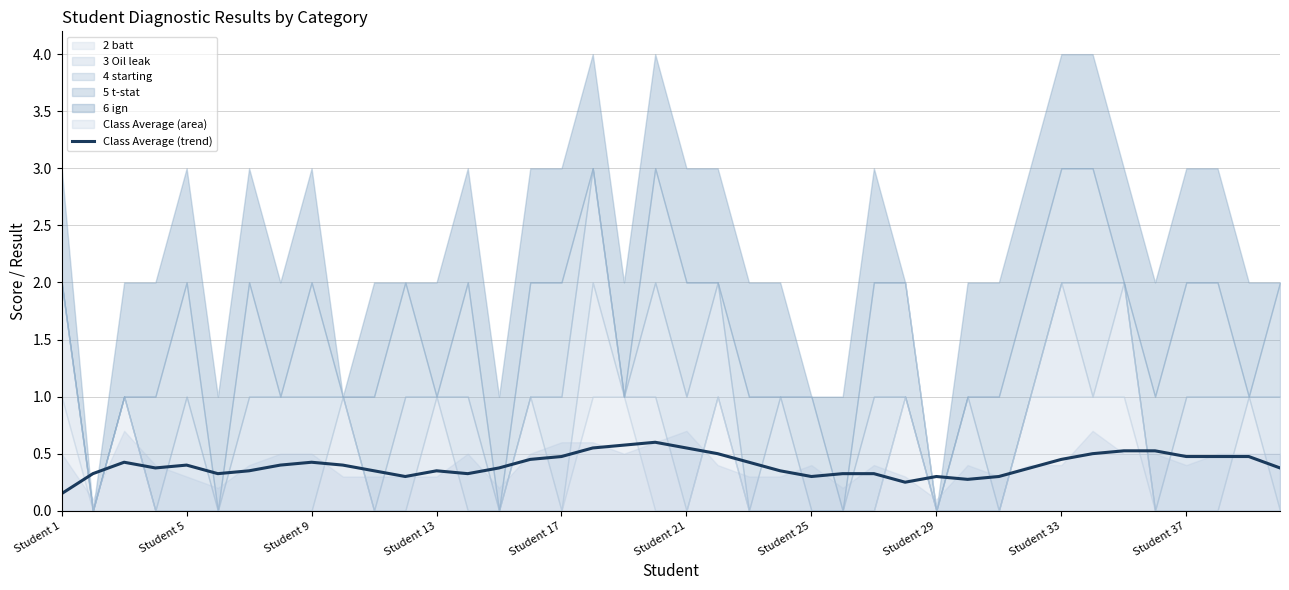

List the labels in order of value, largest first.

19, 18, 17, 20, 34, 35, 33, 21, 16, 36, 37, 38, 32, 15, 22, Student 33, Student 9, Student 17, Student 29, Student 37, Student 13, 14, 31, 39, 10, Student 25, 12, 23, 13, 26, Student 5, Student 21, 25, 30, 11, 24, 28, 29, 27, Student 1